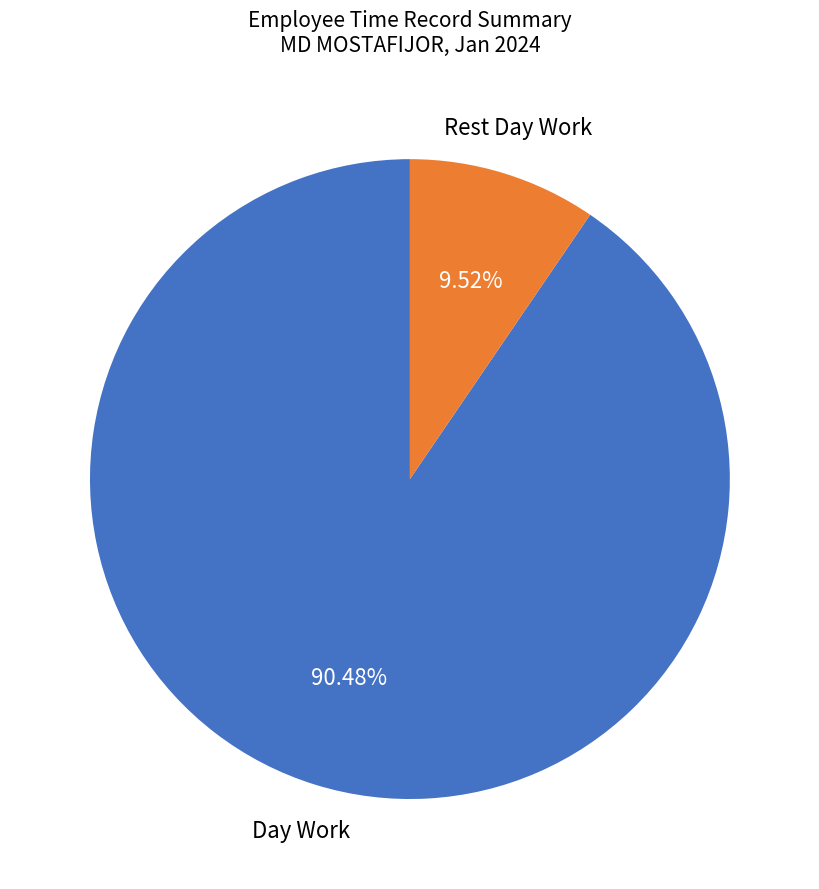

Count the number of slices in the pie.

2